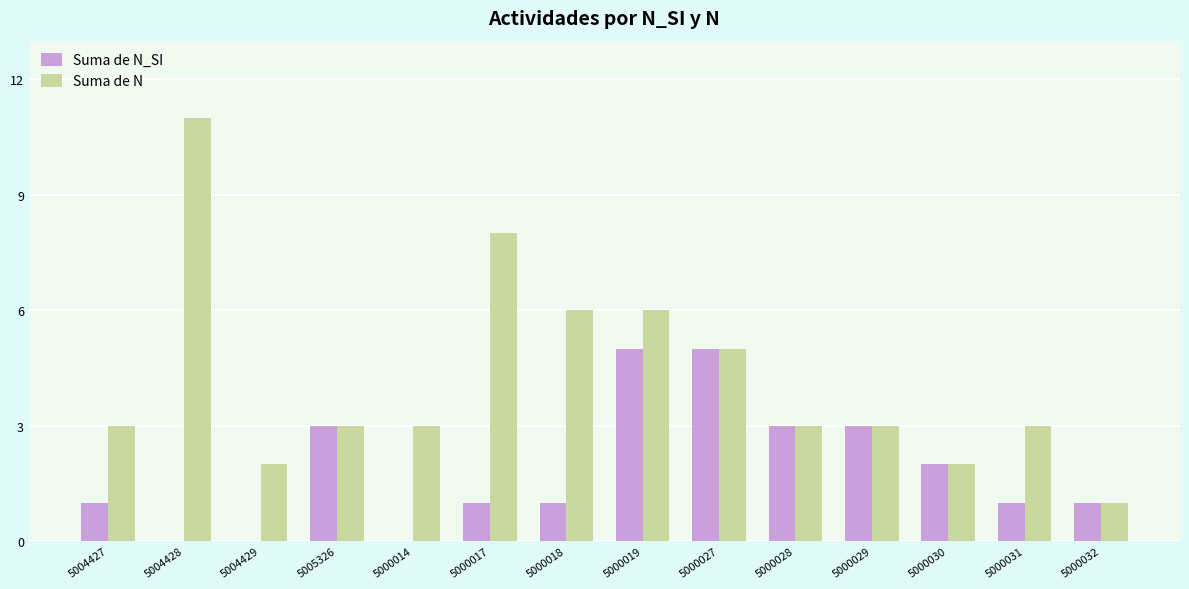

Does the chart contain stacked bars?

No